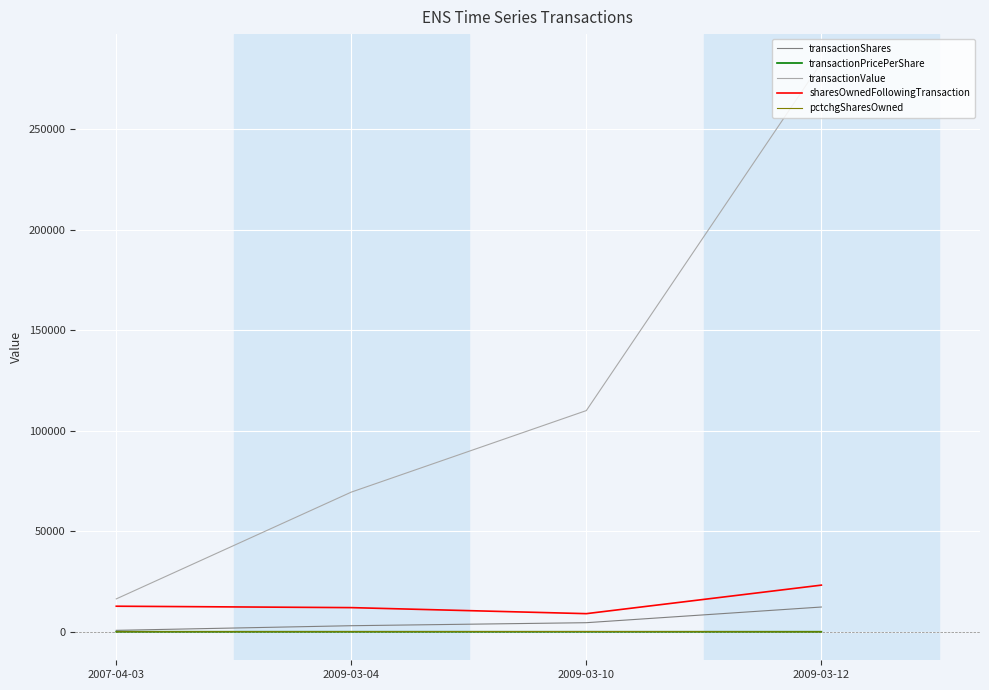

How many lines are shown in the chart?

5